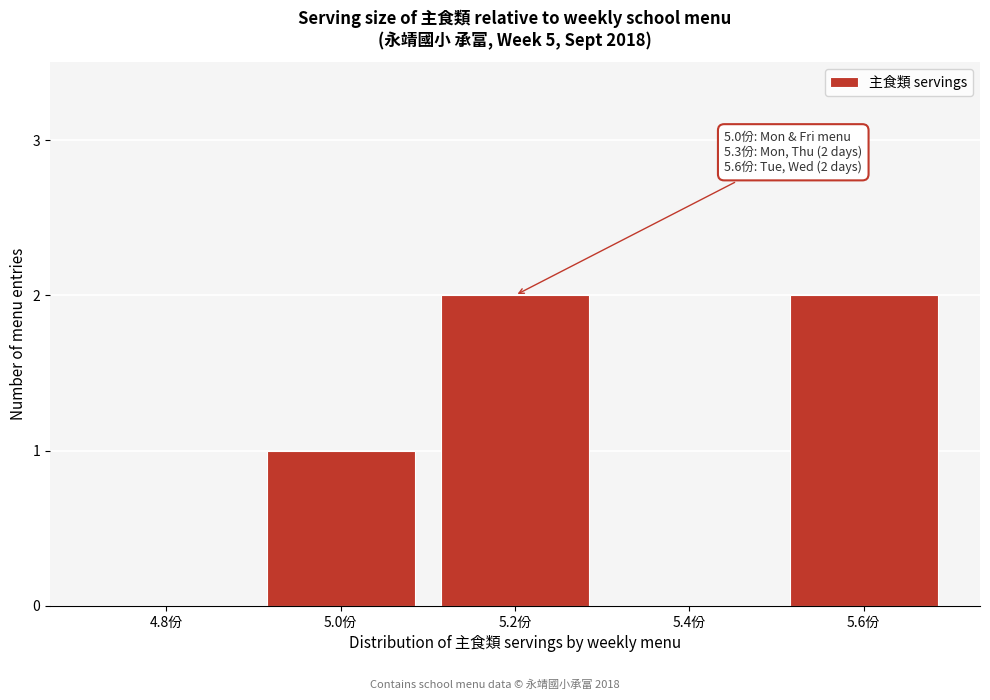

Reading right to left, what are all the values shown in this chart?

5.6份=2	5.4份=0	5.2份=2	5.0份=1	4.8份=0